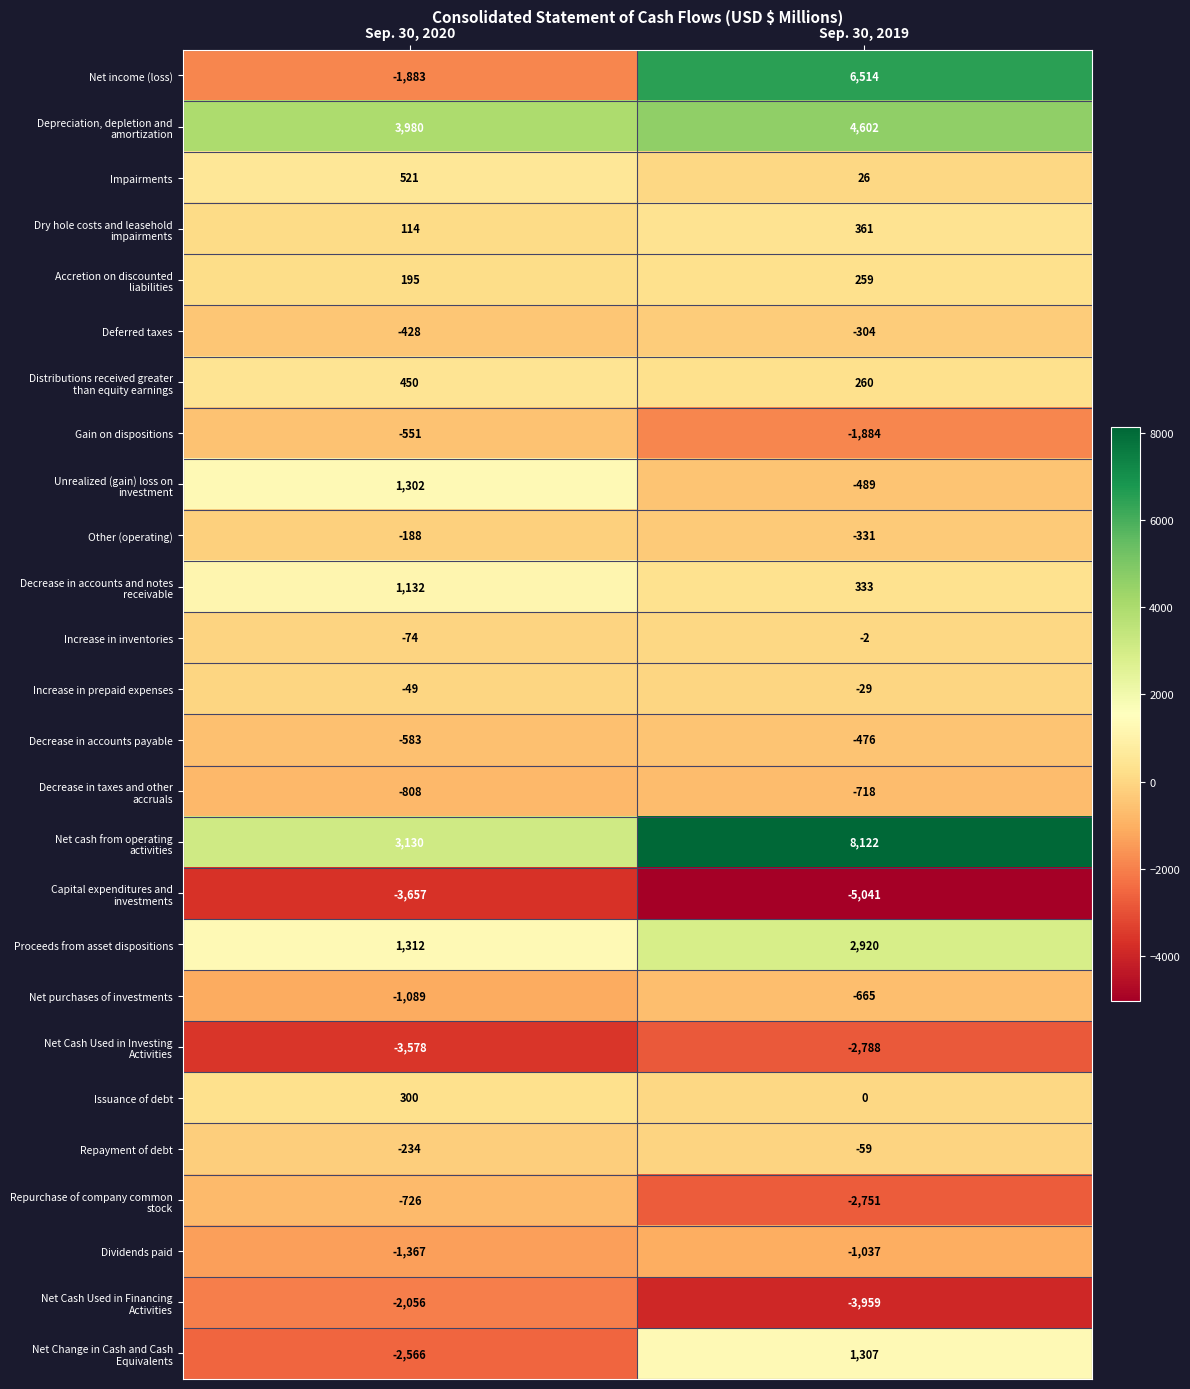

What is the difference between the maximum and minimum values in the Proceeds from asset dispositions series?

1608